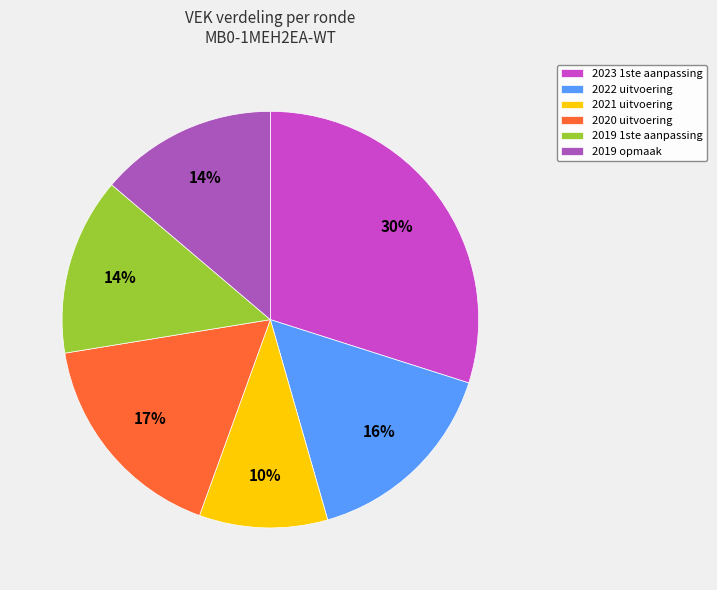

To the nearest percent, what is the difference between the 2019 1ste aanpassing and 2020 uitvoering slice percentages?

3%